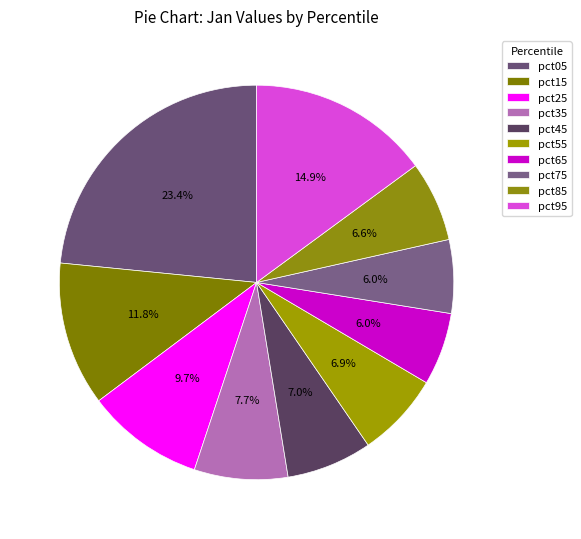

Rank the categories by value from highest to lowest.

pct05, pct95, pct15, pct25, pct35, pct45, pct55, pct85, pct75, pct65